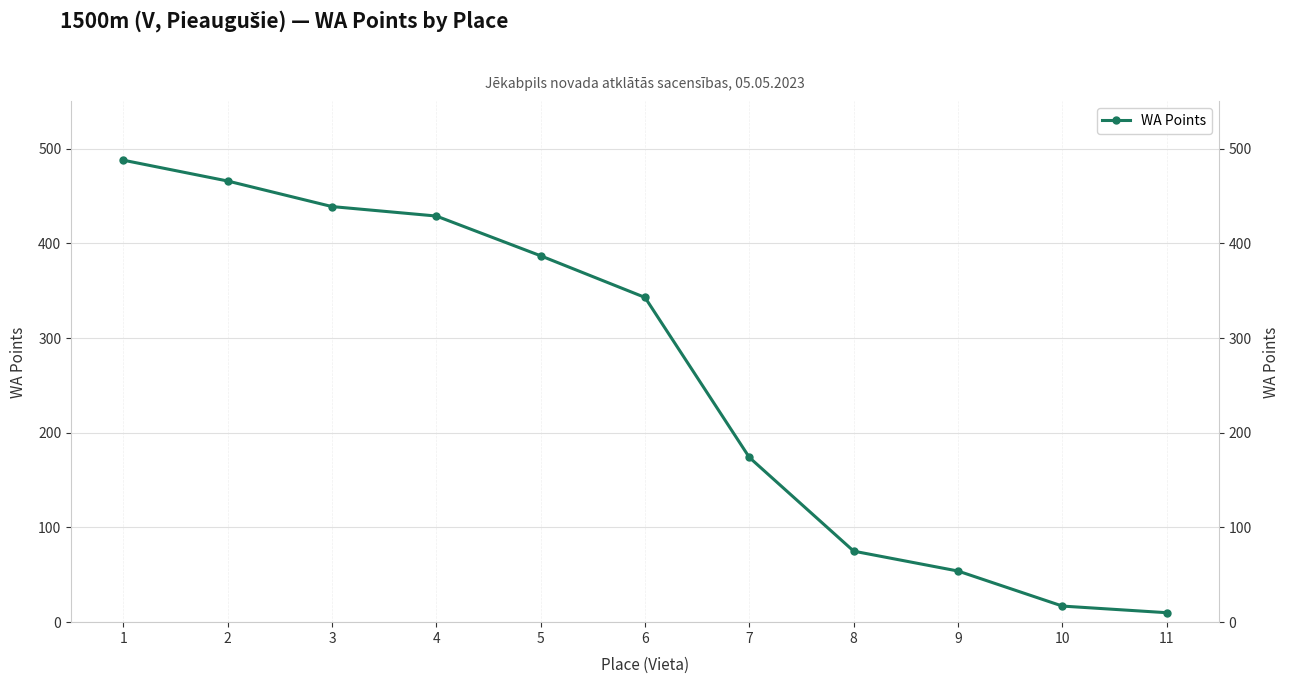

What is the change in value from 7 to 10?

-157